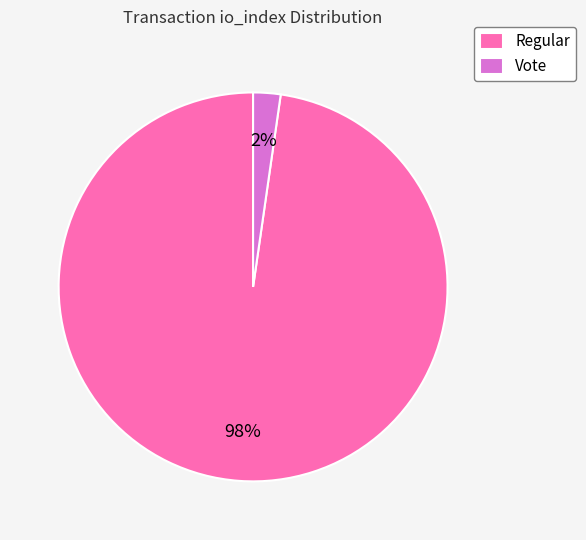

The Vote slice represents 2% of the pie. True or false?

True